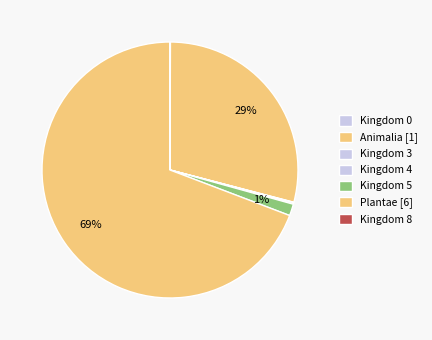

How many slices are in this pie chart?

7